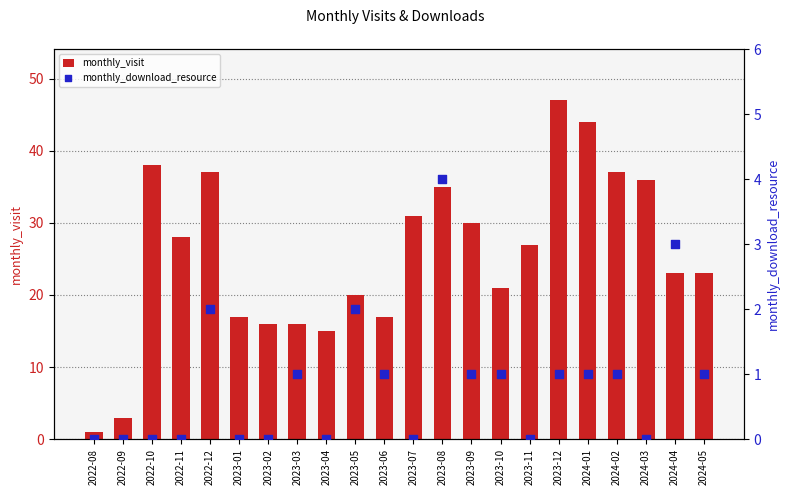

Which series contains the lowest Y value?

monthly_download_resource